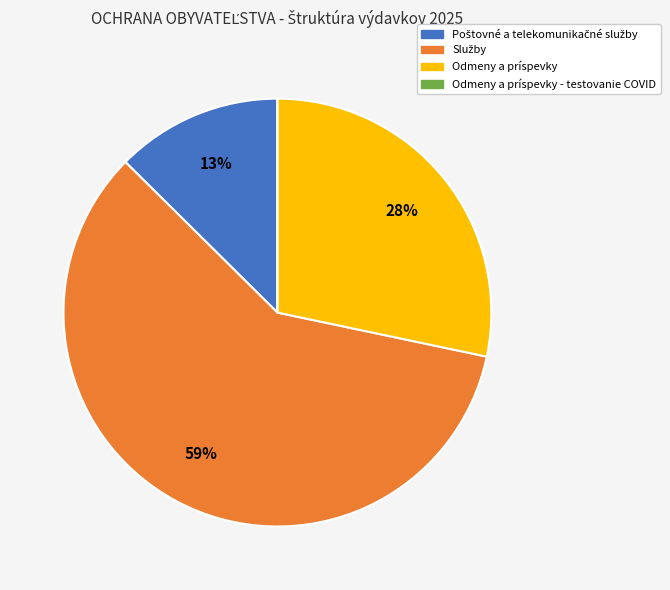

To the nearest percent, what is the difference between the largest and smallest slice percentages?

59%